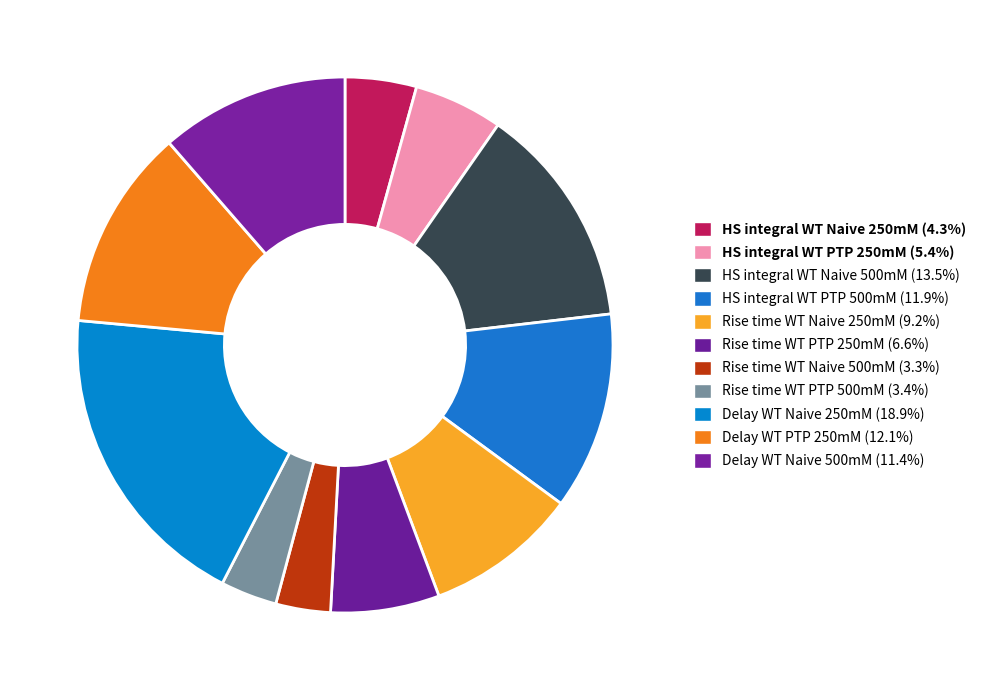

The Delay WT PTP 250mM slice represents 17% of the pie. True or false?

False